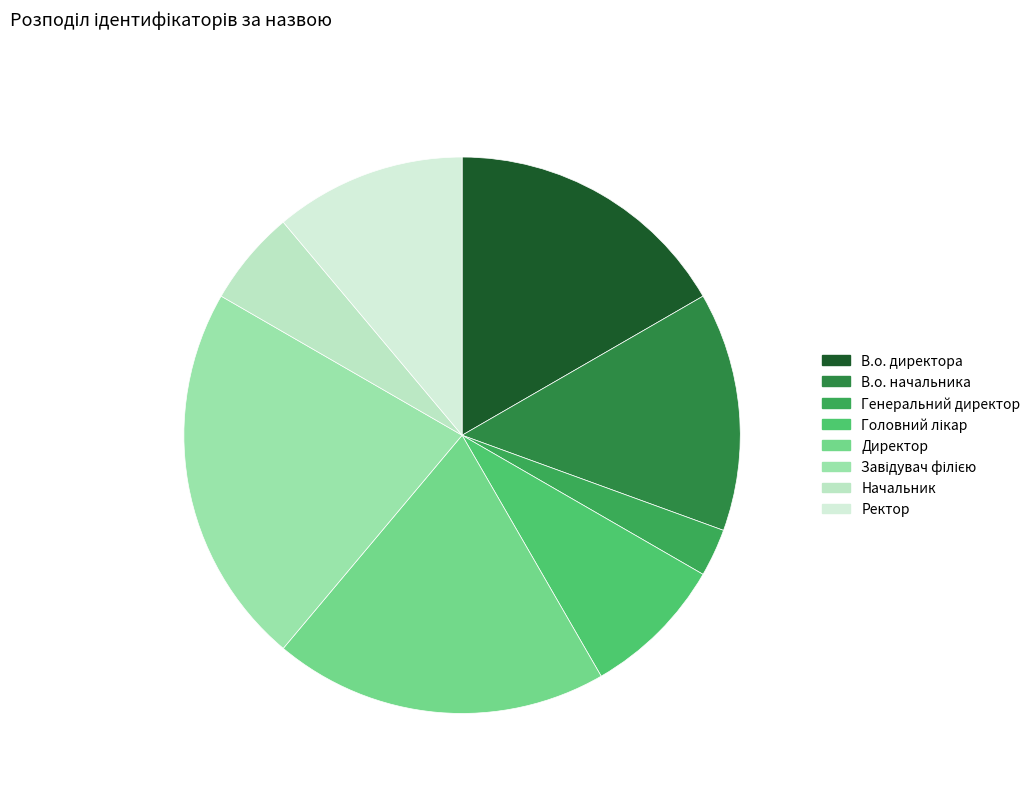

Between В.о. директора and Директор, which is larger?

Директор